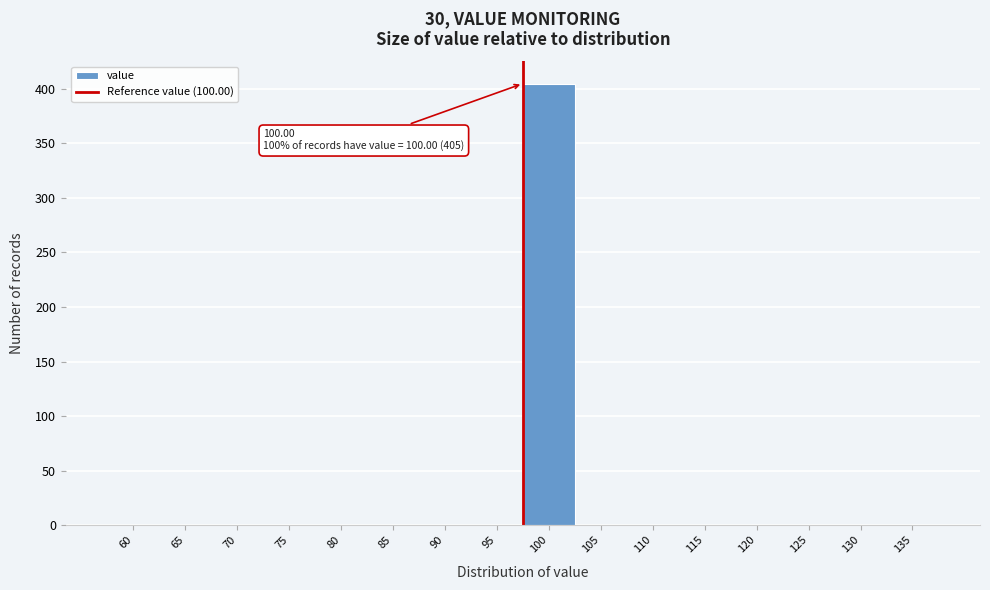

Reading left to right, extract all data points from this chart.

60=0	65=0	70=0	75=0	80=0	85=0	90=0	95=0	100=405	105=0	110=0	115=0	120=0	125=0	130=0	135=0